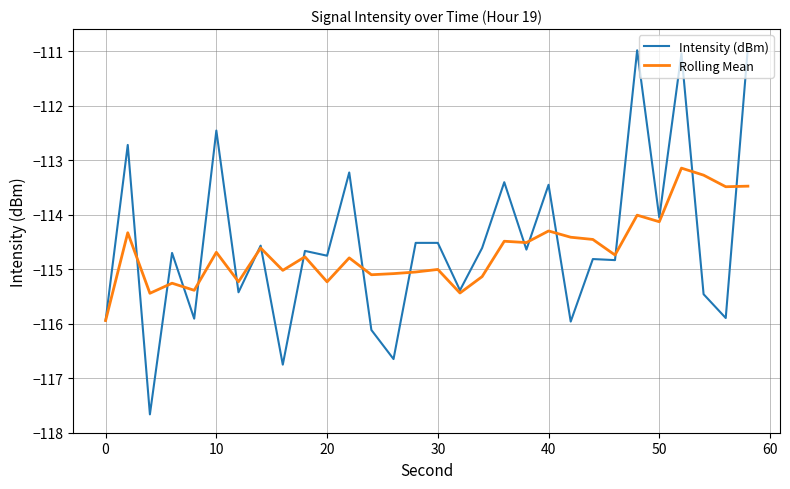

What is the maximum value for Rolling Mean?

-113.1